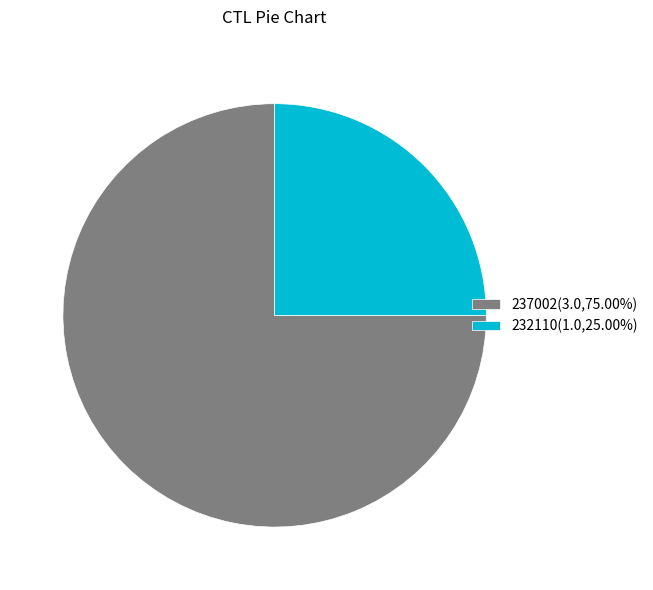

Which category has the biggest portion of the pie?

237002